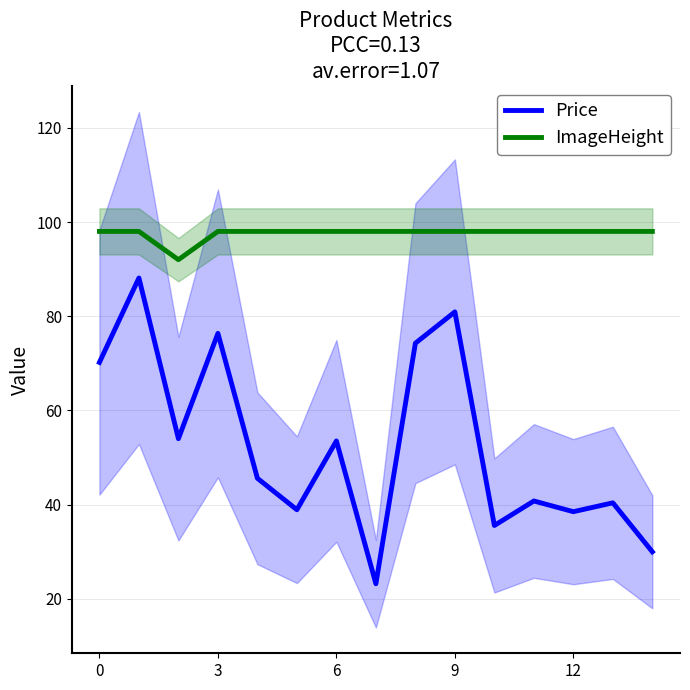

What value does the Price series have at 7?

23.2